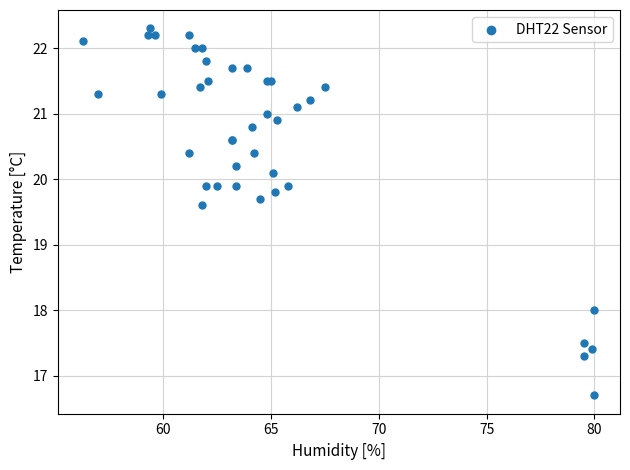

What Y value in the scatter plot is closest to 19?

19.6